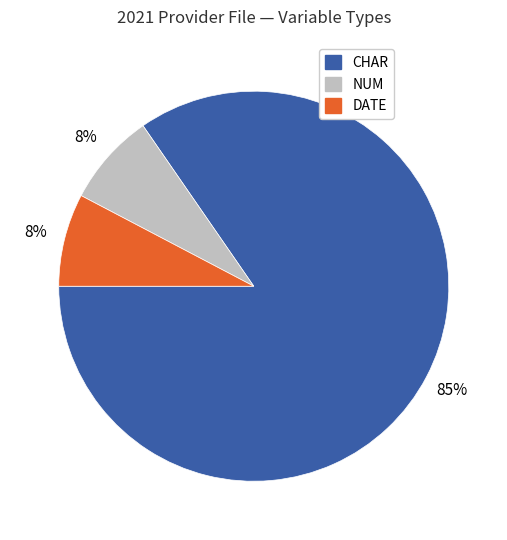

Is there any slice that represents more than half of the pie?

Yes